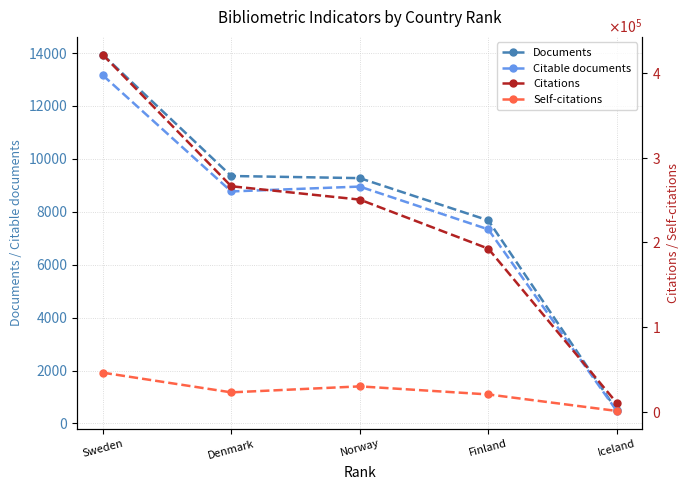

What position from the right is Denmark?

4